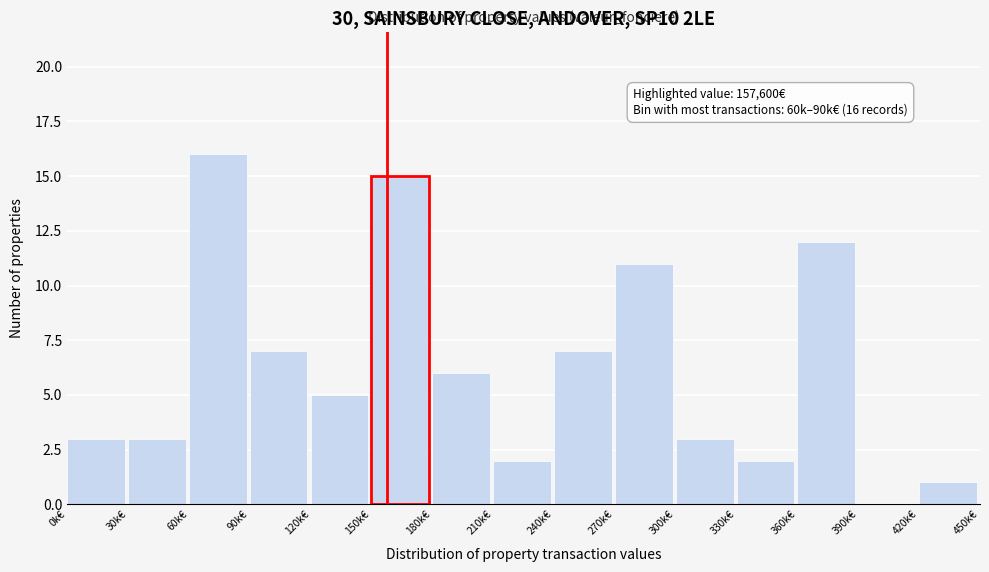

Reading right to left, list all the values displayed in this chart.

420k€=1	390k€=0	360k€=12	330k€=2	300k€=3	270k€=11	240k€=7	210k€=2	180k€=6	150k€=15	120k€=5	90k€=7	60k€=16	30k€=3	0k€=3